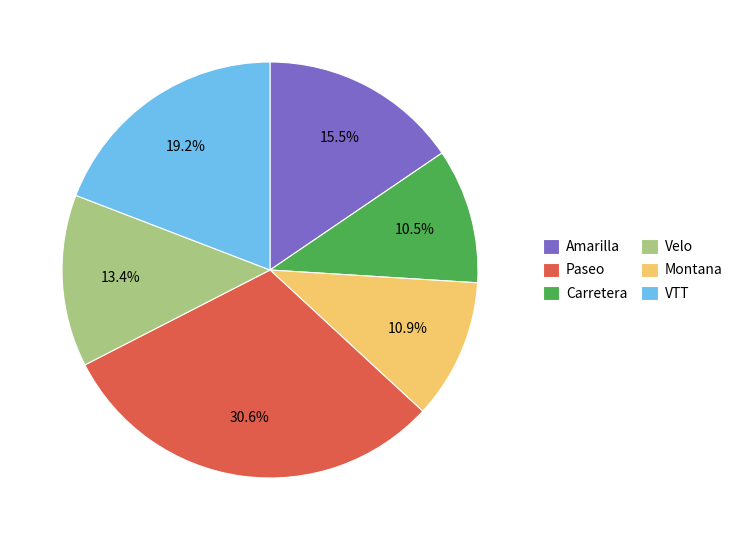

What is the ratio of the value at Montana to the value at VTT?

0.7